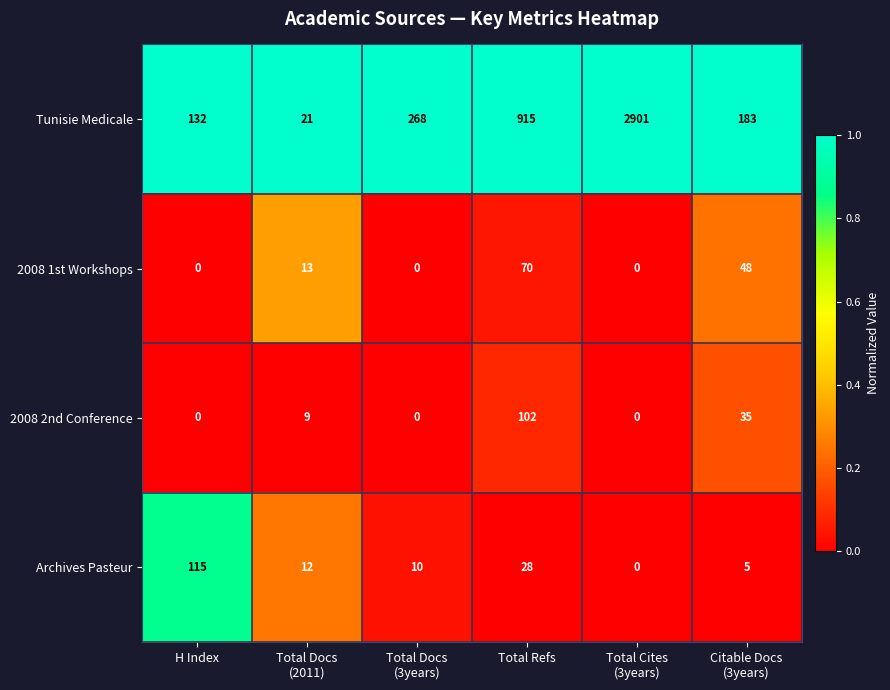

Which series has the largest total across all categories?

Tunisie Medicale